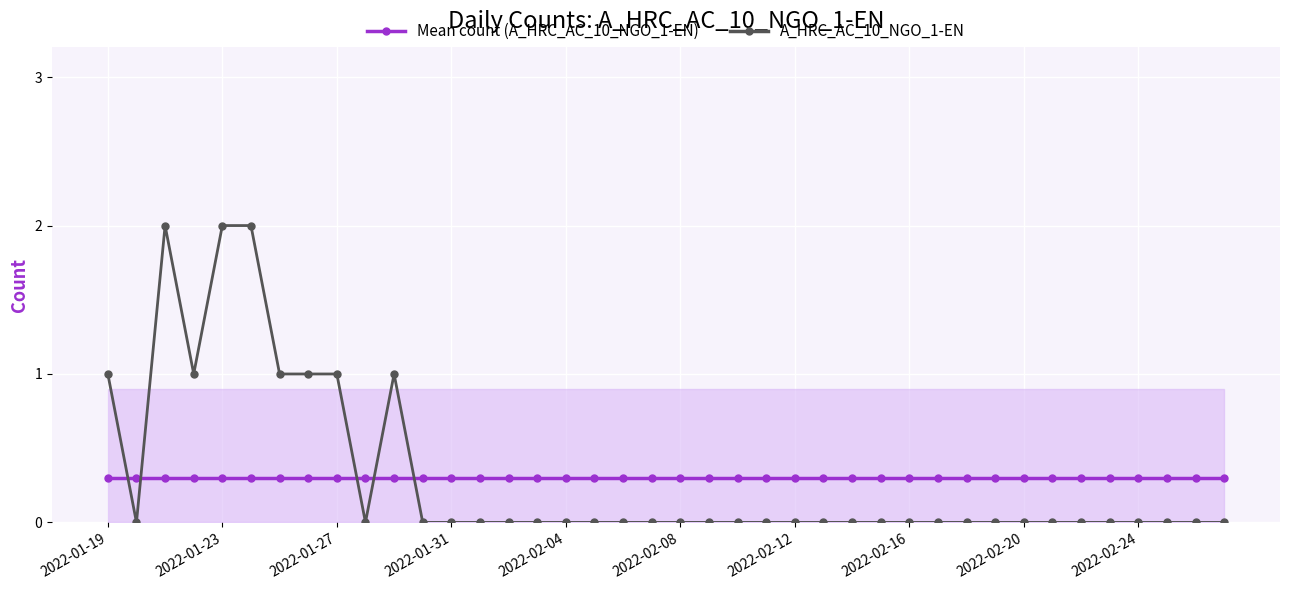

The value of Mean count (A_HRC_AC_10_NGO_1-EN) at 38 is 0.5. True or false?

False